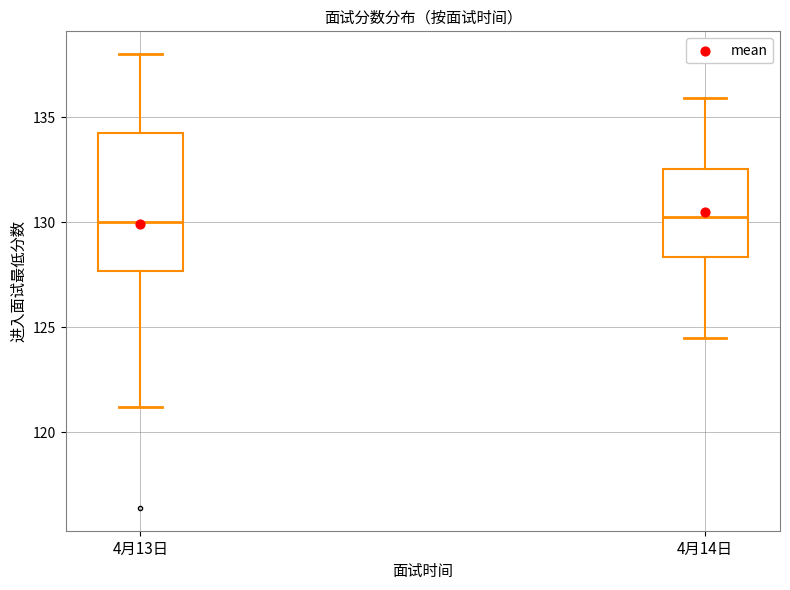

Reading left to right, transcribe this box plot: for each box, give where its median line is, the range the box spans, and where its two whiskers end, as read against the y-axis. The values are not printed on the chart, so give them approximately, as read against the axis.

4月13日: median 130.0, box 127.5 to 134.0, whiskers 121.0 to 138.0
4月14日: median 130.5, box 128.5 to 132.5, whiskers 124.5 to 136.0